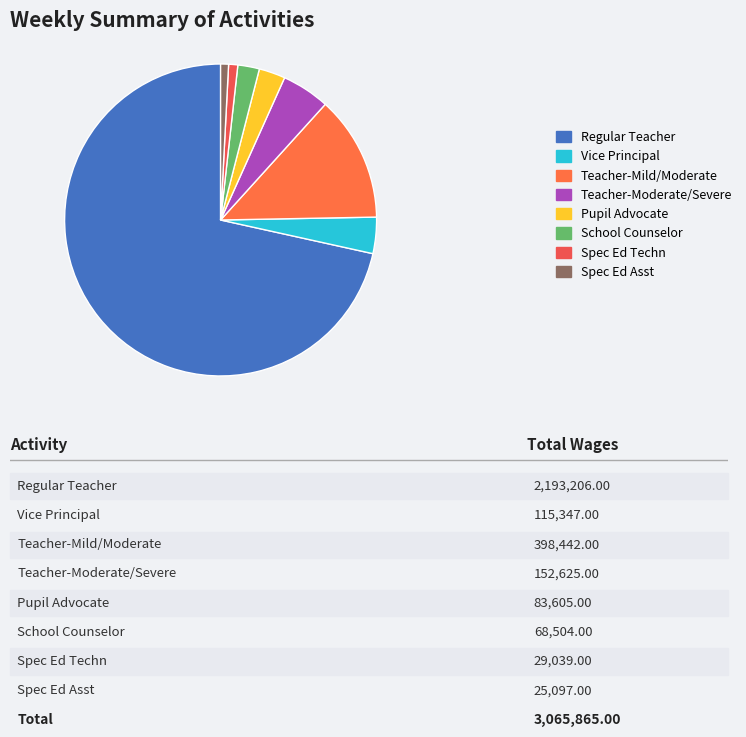

Is it true that Spec Ed Asst is 11% of the pie?

False